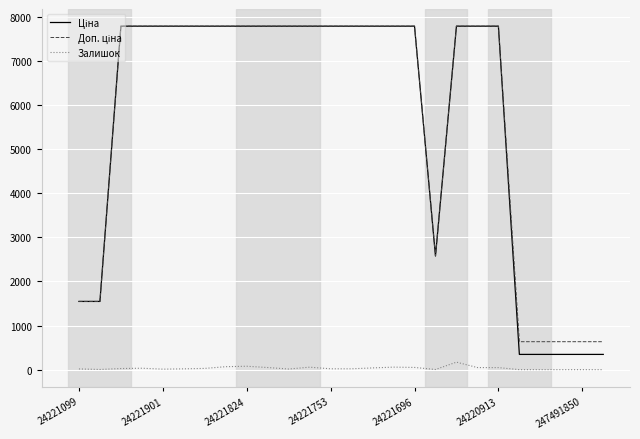

Does the chart display data point markers on the line(s)?

No